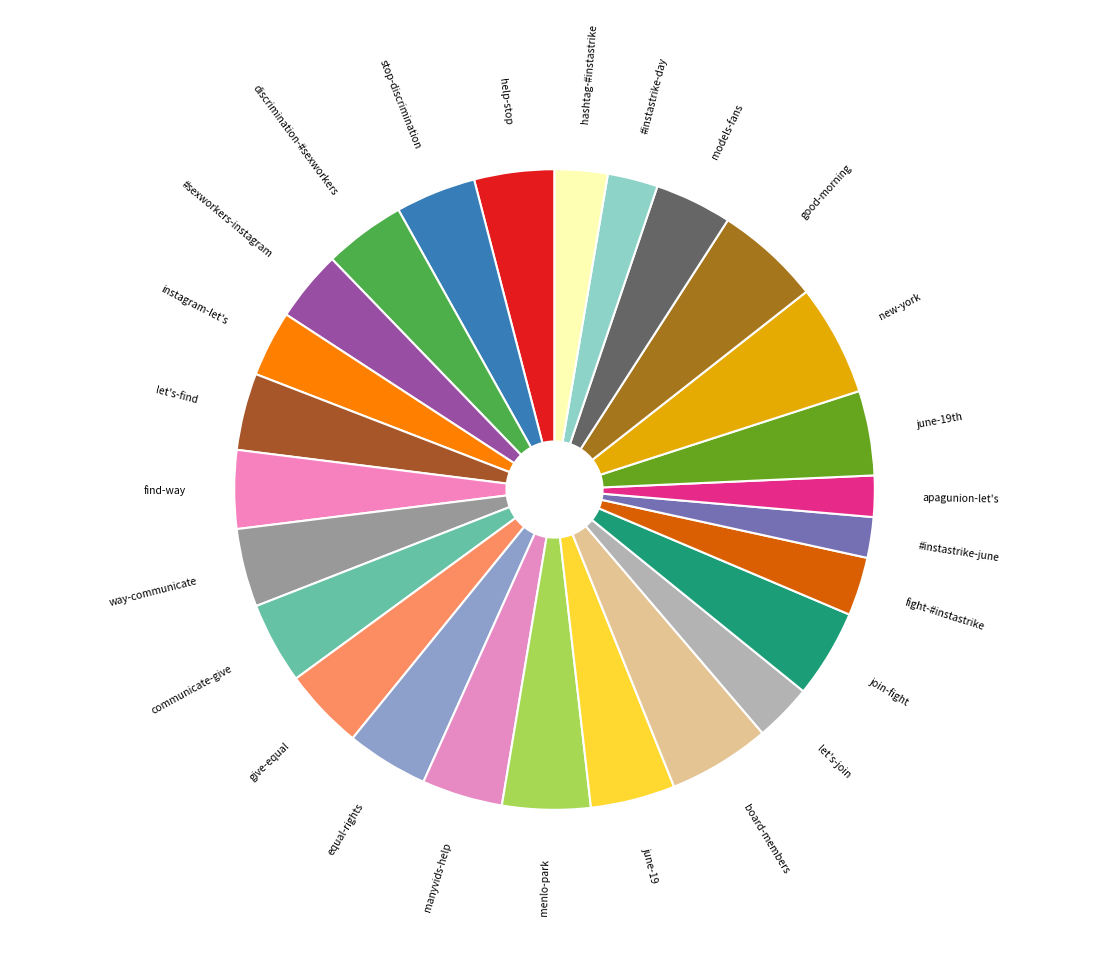

Do #instastrike-june and new-york together represent more than half of the pie?

No